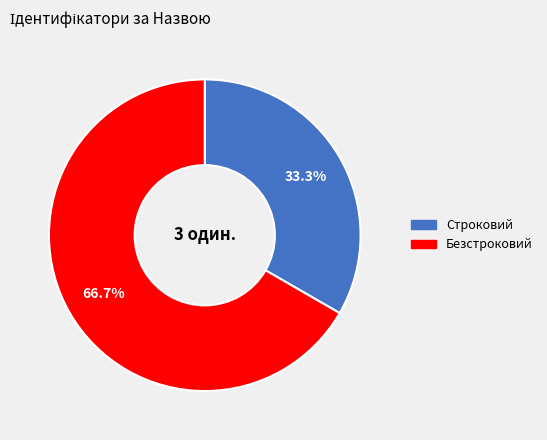

Is it true that Строковий is 47% of the pie?

False